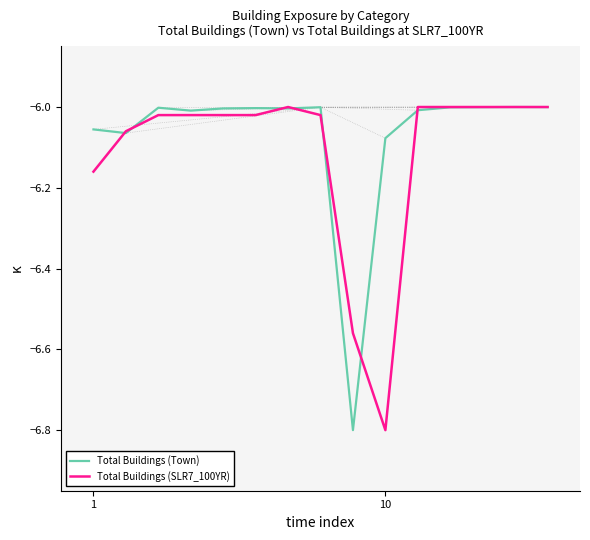

How many series are shown in this chart?

2